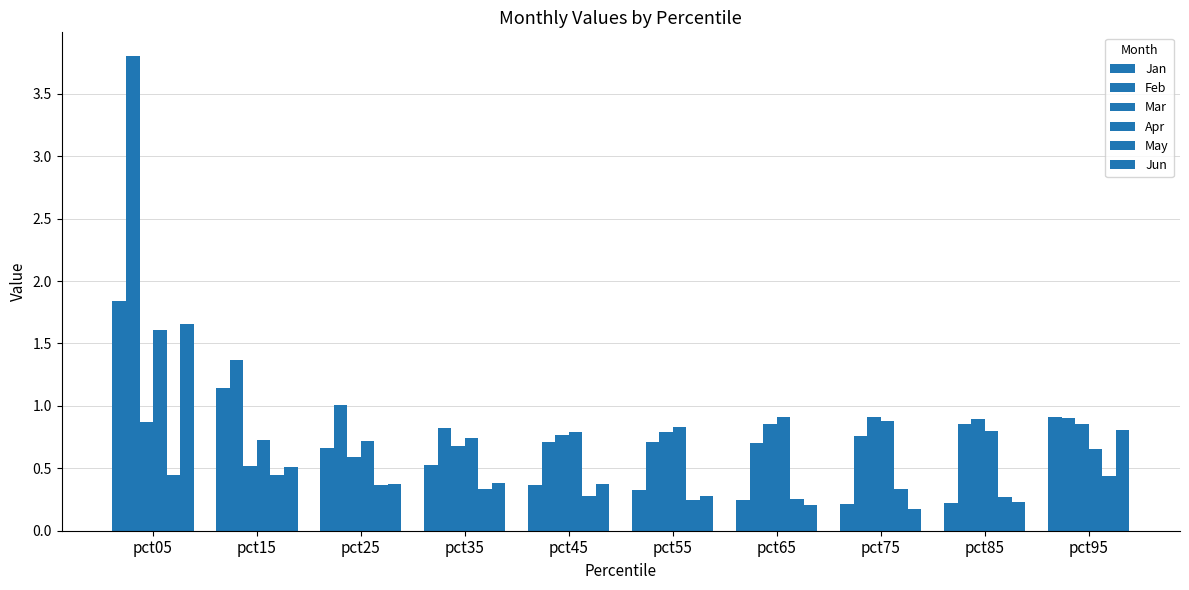

Which series has the widest spread of values?

Feb